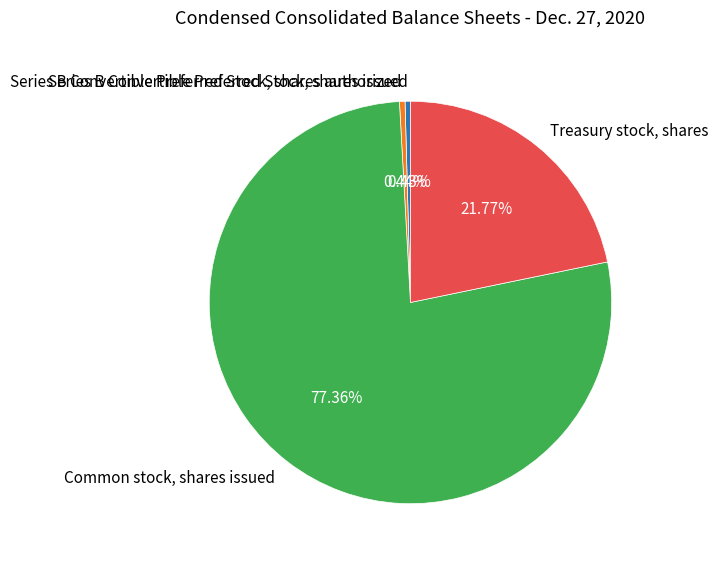

To the nearest percent, what percentage of the pie is Common stock, shares issued?

77%